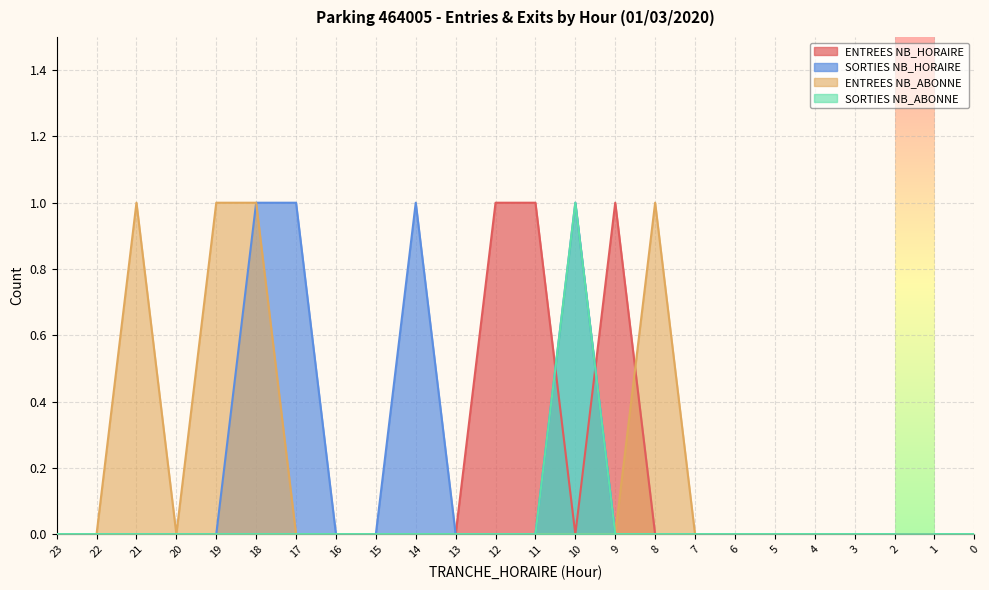

Reading left to right, extract all data points from this chart.

ENTREES NB_HORAIRE: 2=0	3=0	4=0	5=0	6=0	7=0	8=0	9=1	10=0	11=1	12=1	13=0	14=0	15=0	16=0	17=0	18=0	19=0	20=0	21=0	22=0	23=0	0=0	1=0
SORTIES NB_HORAIRE: 2=0	3=0	4=0	5=0	6=0	7=0	8=0	9=0	10=1	11=0	12=0	13=0	14=1	15=0	16=0	17=1	18=1	19=0	20=0	21=0	22=0	23=0	0=0	1=0
ENTREES NB_ABONNE: 2=0	3=0	4=0	5=0	6=0	7=0	8=1	9=0	10=0	11=0	12=0	13=0	14=0	15=0	16=0	17=0	18=1	19=1	20=0	21=1	22=0	23=0	0=0	1=0
SORTIES NB_ABONNE: 2=0	3=0	4=0	5=0	6=0	7=0	8=0	9=0	10=1	11=0	12=0	13=0	14=0	15=0	16=0	17=0	18=0	19=0	20=0	21=0	22=0	23=0	0=0	1=0